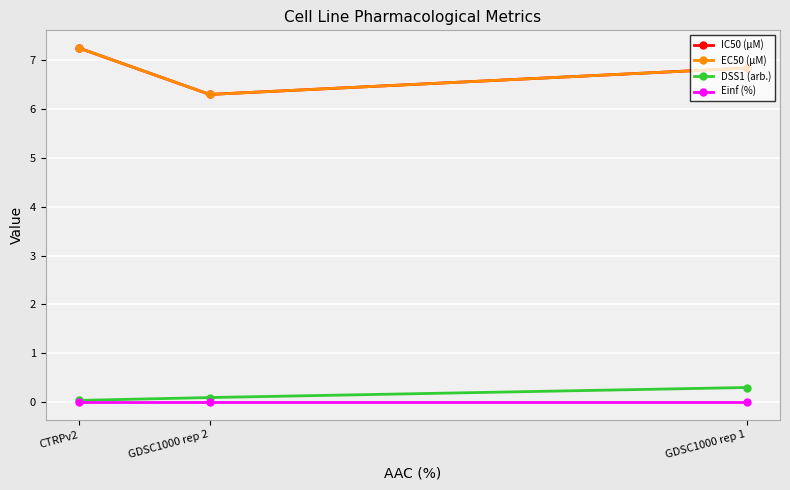

Does the chart have visible grid lines?

Yes